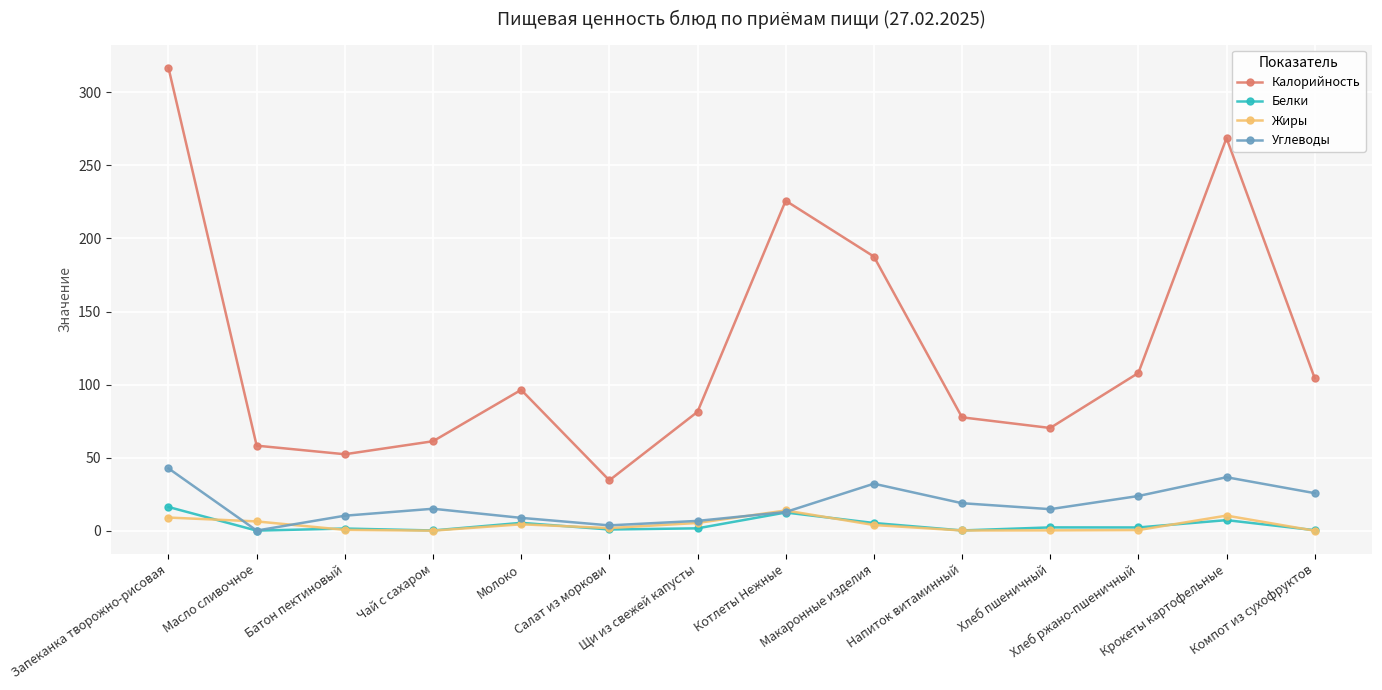

Between which two adjacent categories do Белки and Жиры first intersect?

Запеканка творожно-рисовая and Масло сливочное